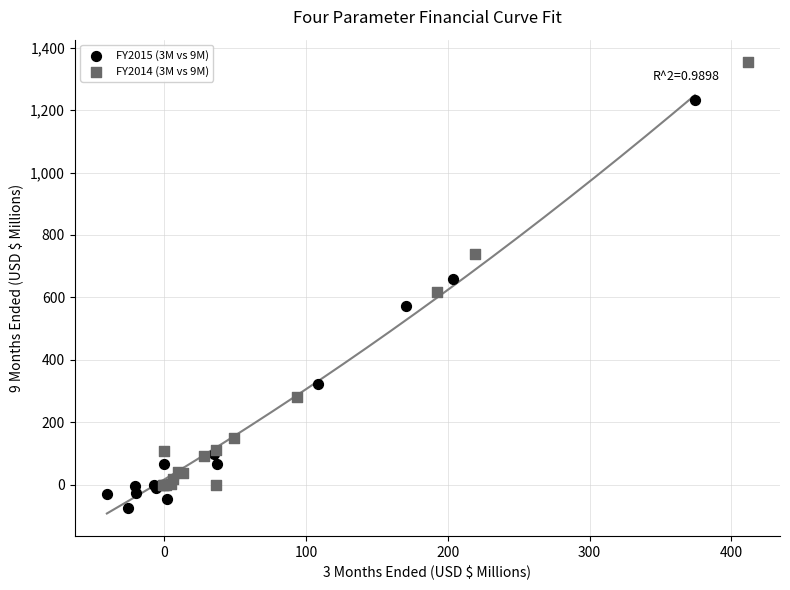

Which series contains the highest Y value?

FY2014 (3M vs 9M)